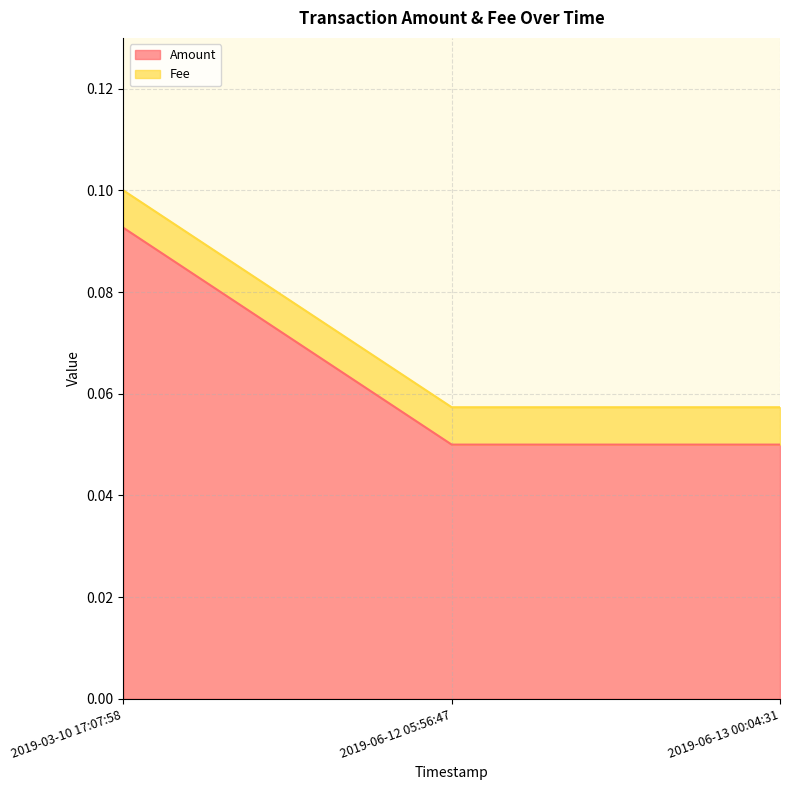

What is the sum of all values?

0.2